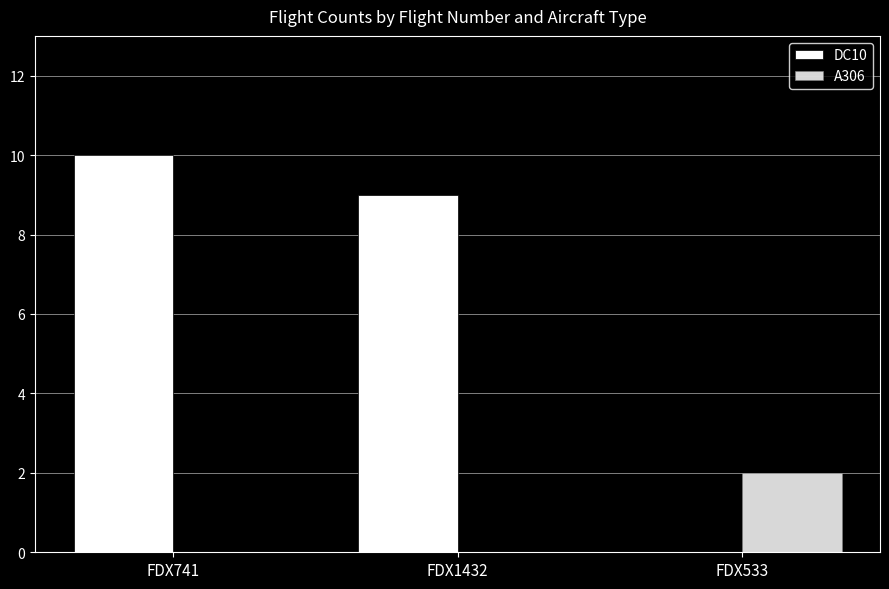

How many data points does each series have?

3